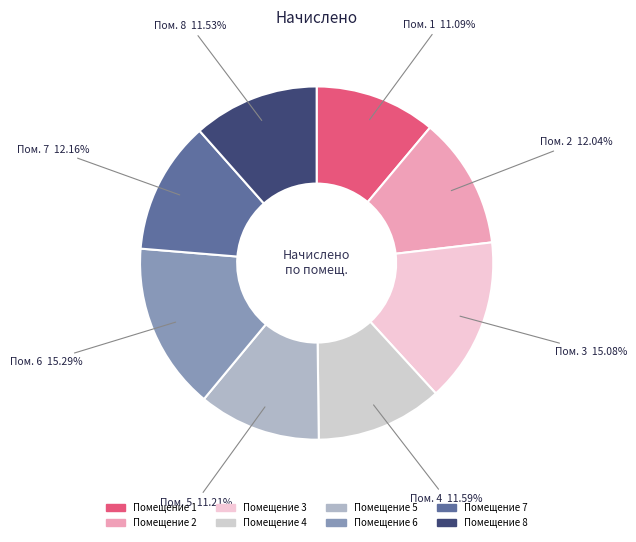

How many segments does this pie chart have?

8